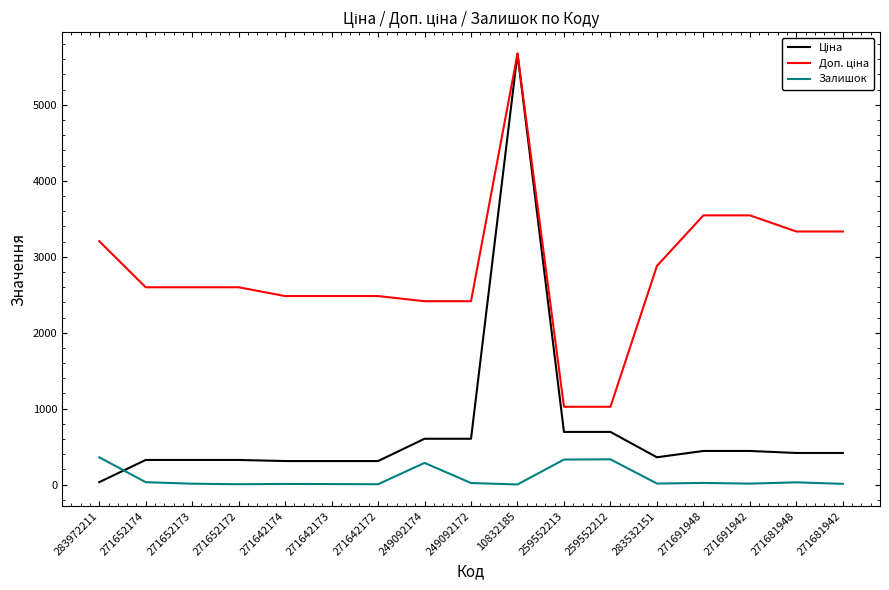

What is the difference between the second highest and second lowest values in the Залишок series?

328.0